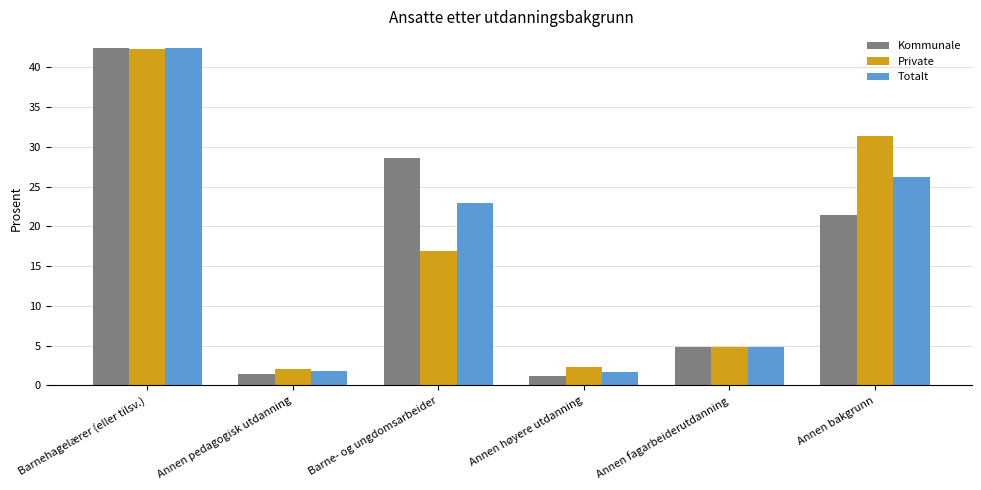

Does the chart contain stacked bars?

No